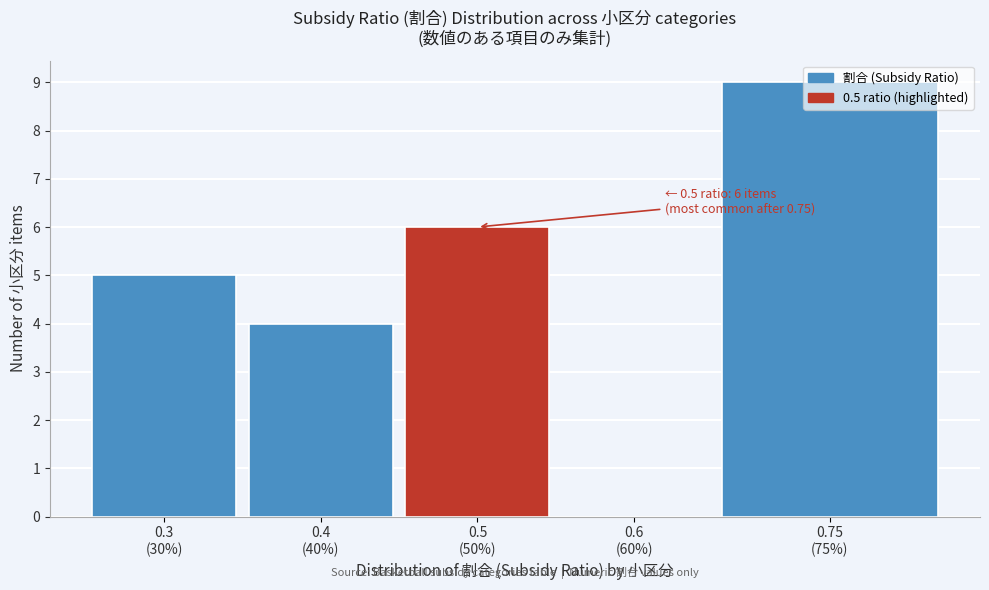

What is the sum of all values?

24